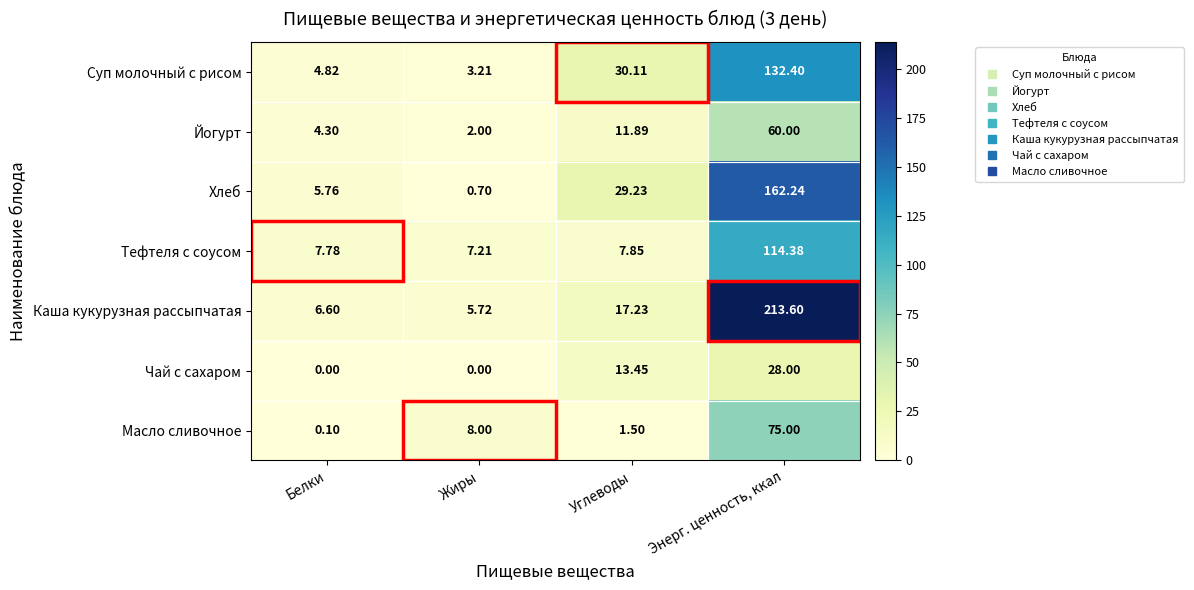

Which category has the lowest value in the Тефтеля с соусом series?

Жиры